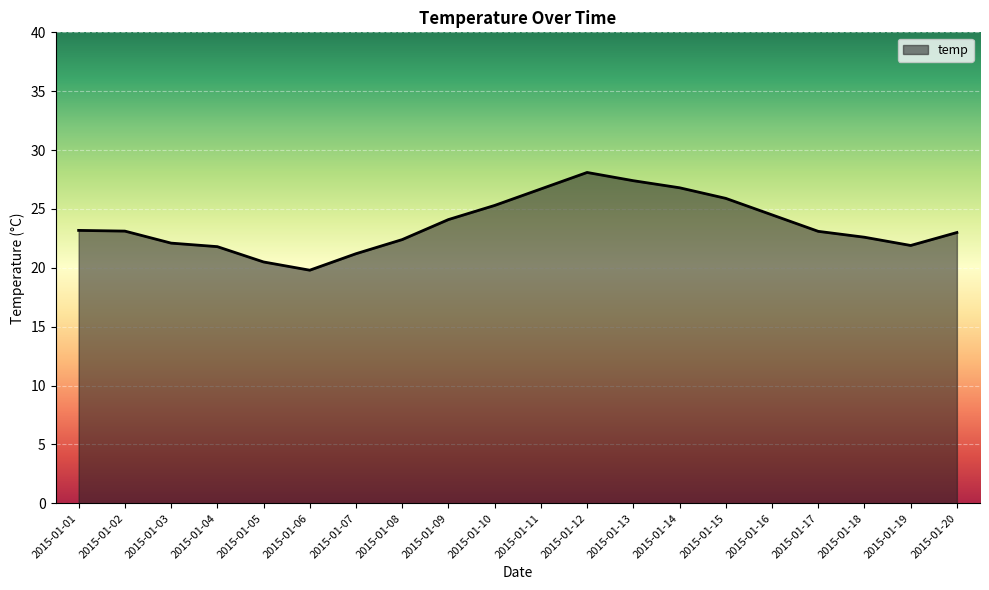

The value at 2015-01-06 is 19.8. True or false?

True